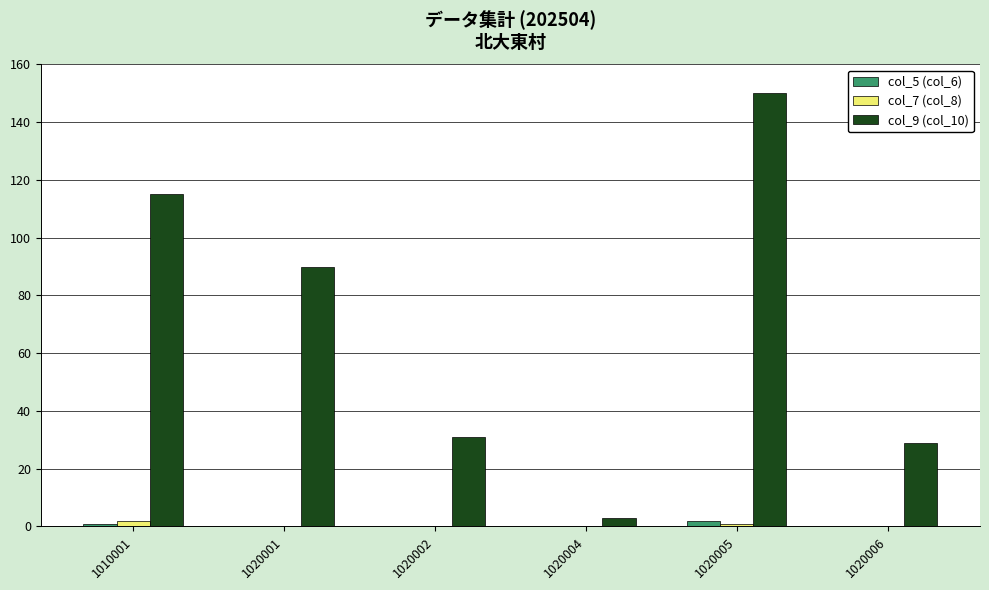

Is it true that col_9 (col_10) equals 31 at 1020002?

True